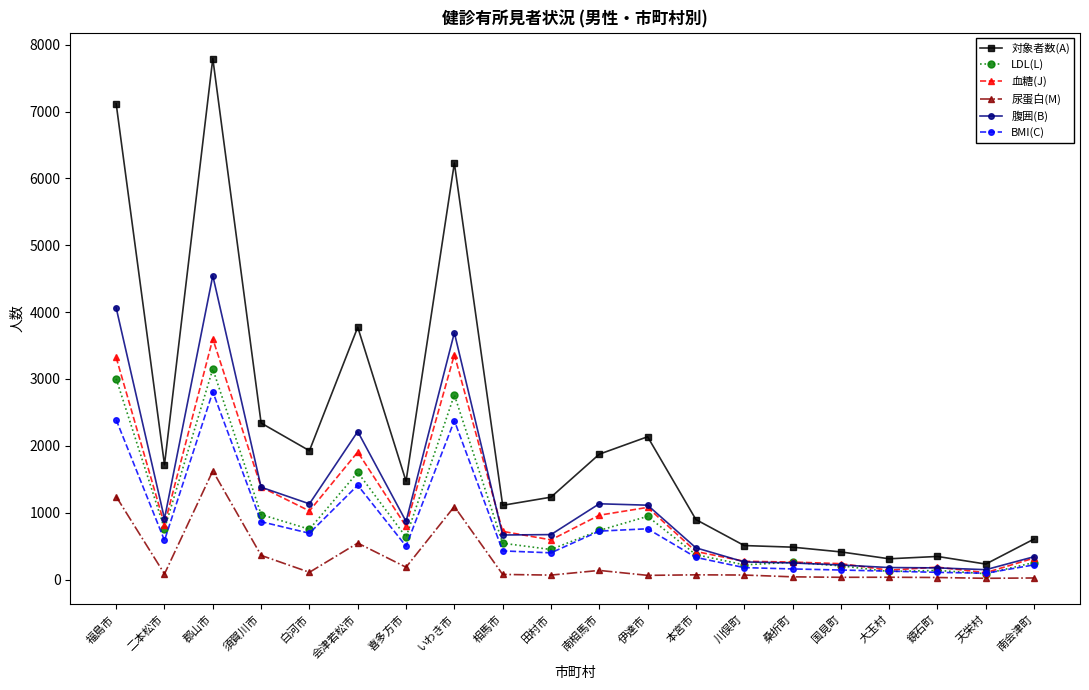

True or false: LDL(L) and 尿蛋白(M) intersect in this chart.

False